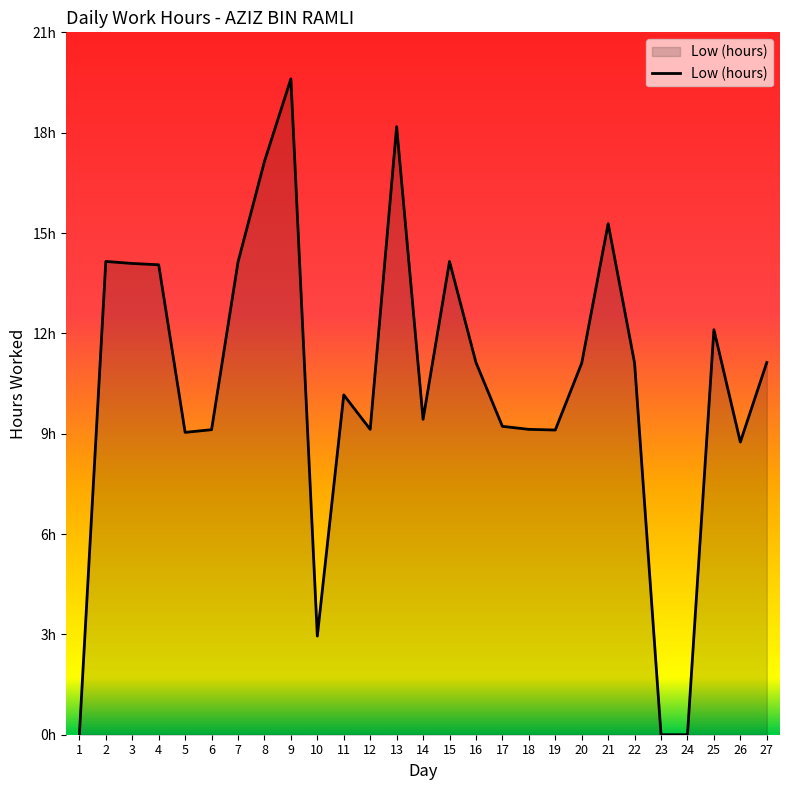

Does the chart have visible grid lines?

No